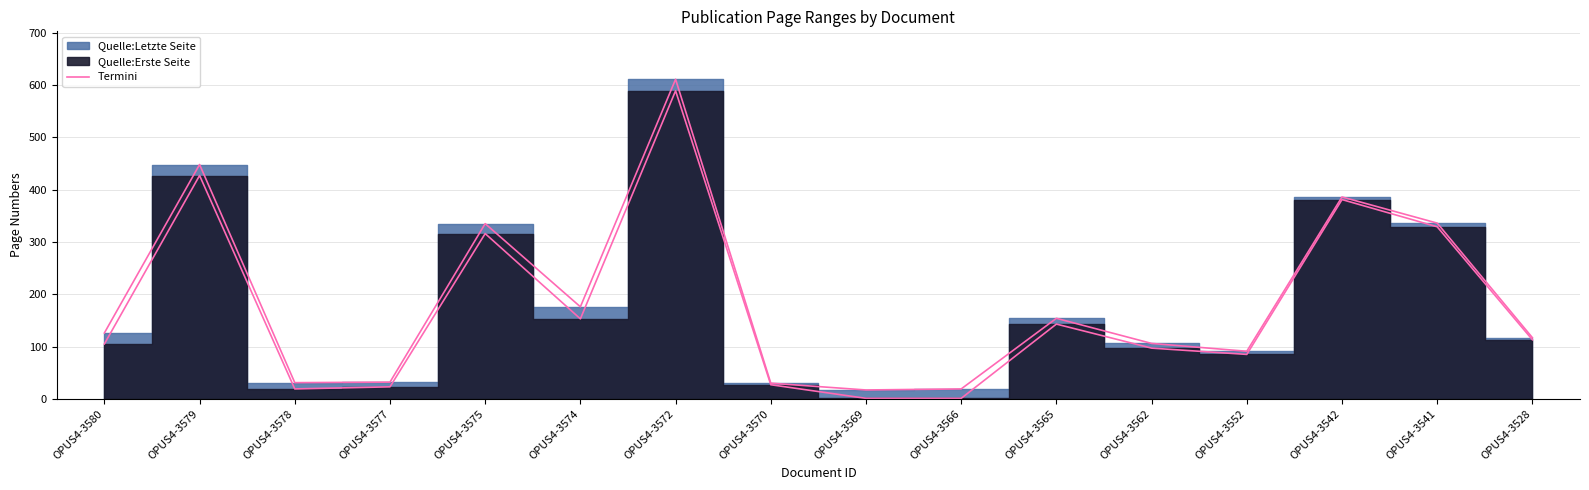

What is the value of the Quelle:Letzte Seite point at the 9th from the left?

17